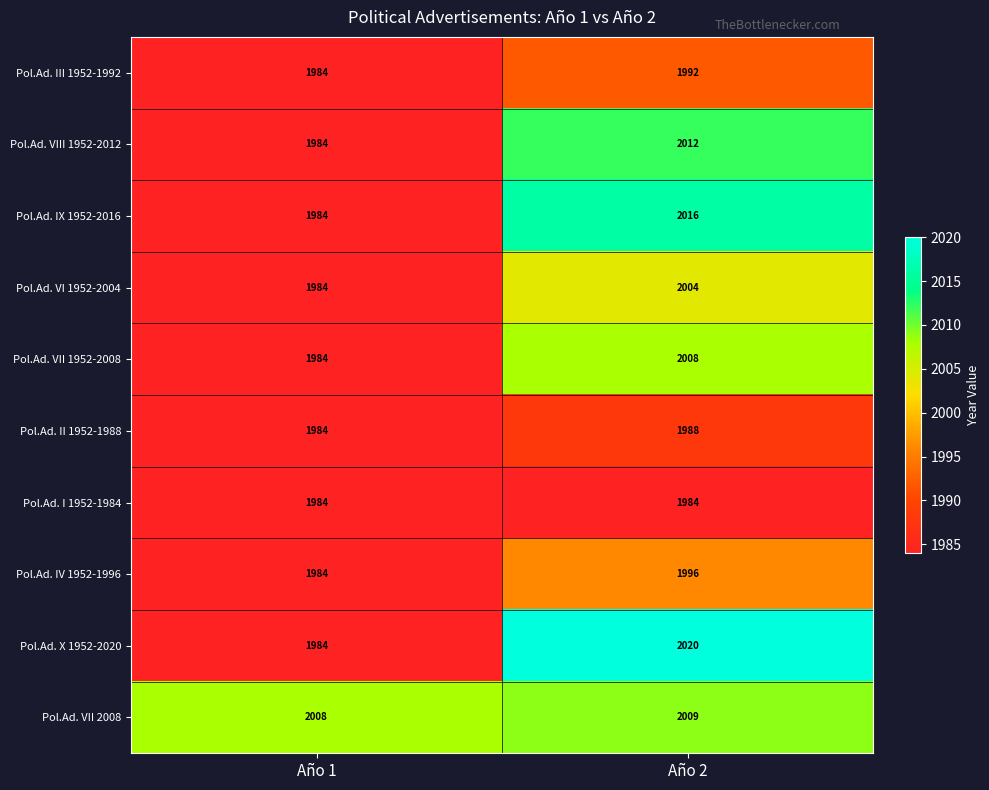

Which series has the largest total across all categories?

Pol.Ad. VII 2008